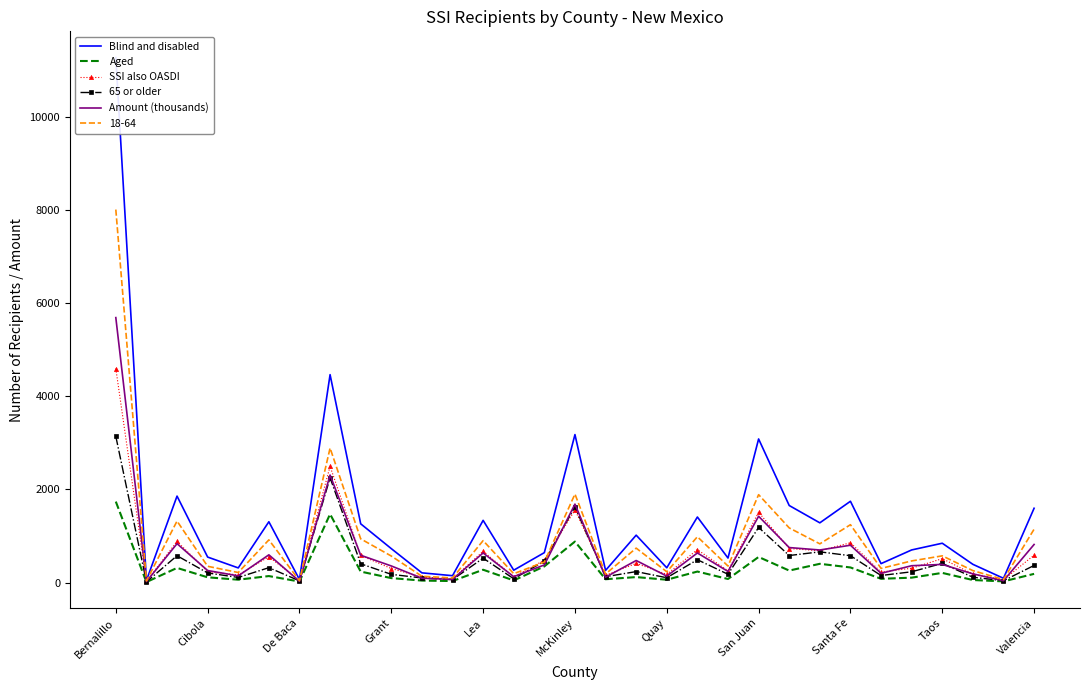

What is the maximum value for Amount (thousands)?

5690